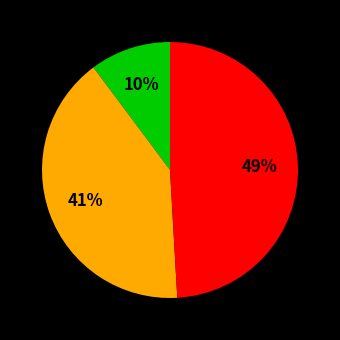

To the nearest percent, what is the average slice percentage?

33%